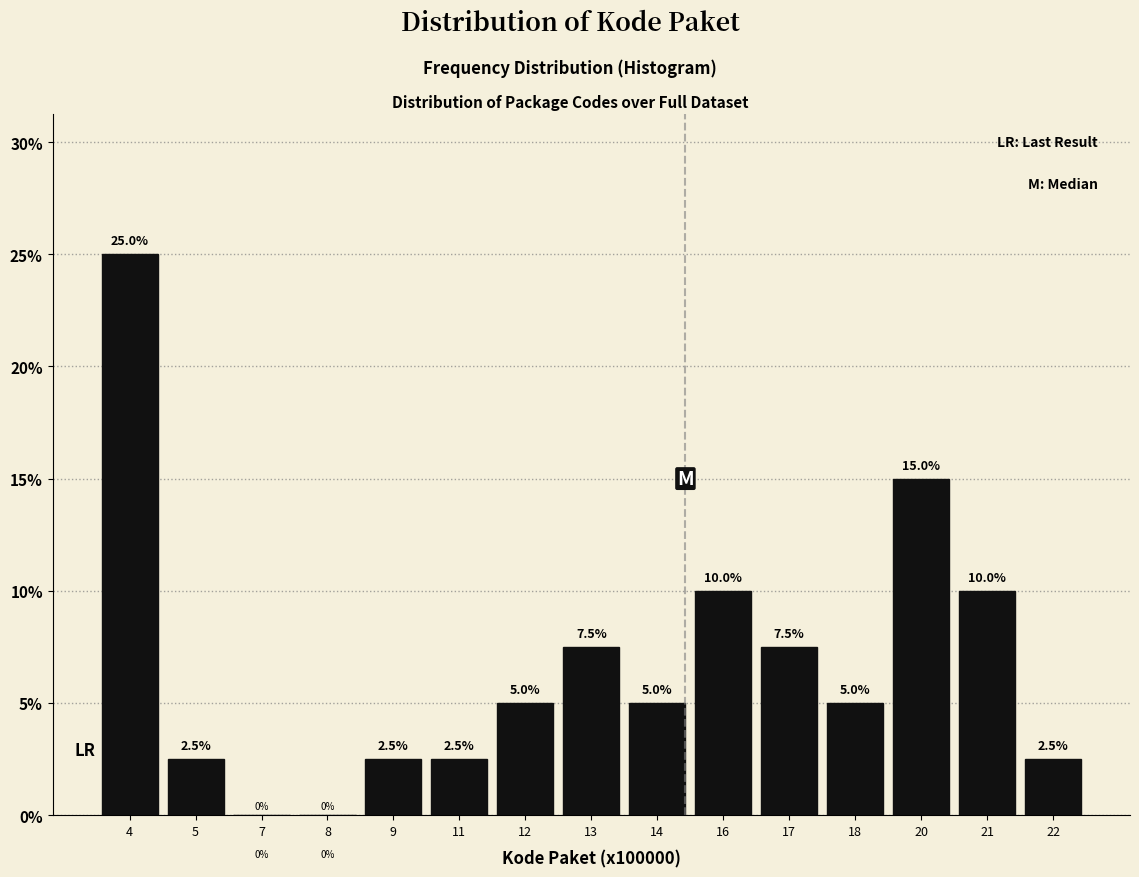

Reading left to right, extract all data points from this chart.

4=25.0	5=2.5	7=0.0	8=0.0	9=2.5	11=2.5	12=5.0	13=7.5	14=5.0	16=10.0	17=7.5	18=5.0	20=15.0	21=10.0	22=2.5